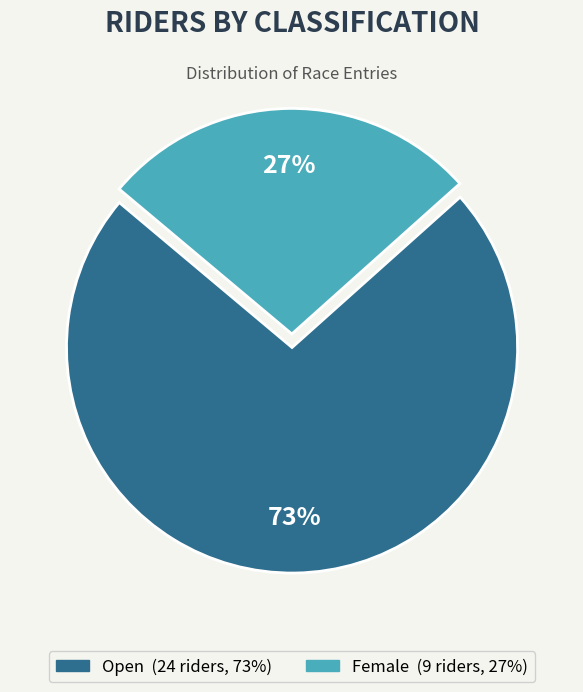

Rank the categories by value from lowest to highest.

Female, Open